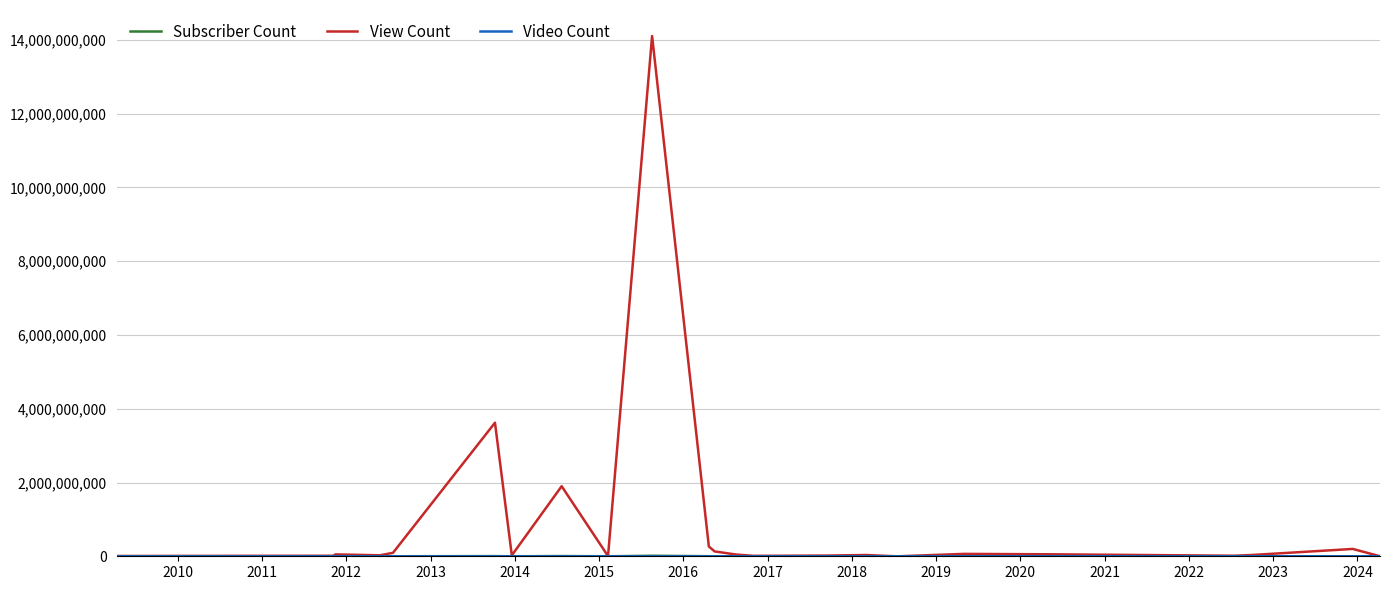

Which series has the largest total across all categories?

View Count